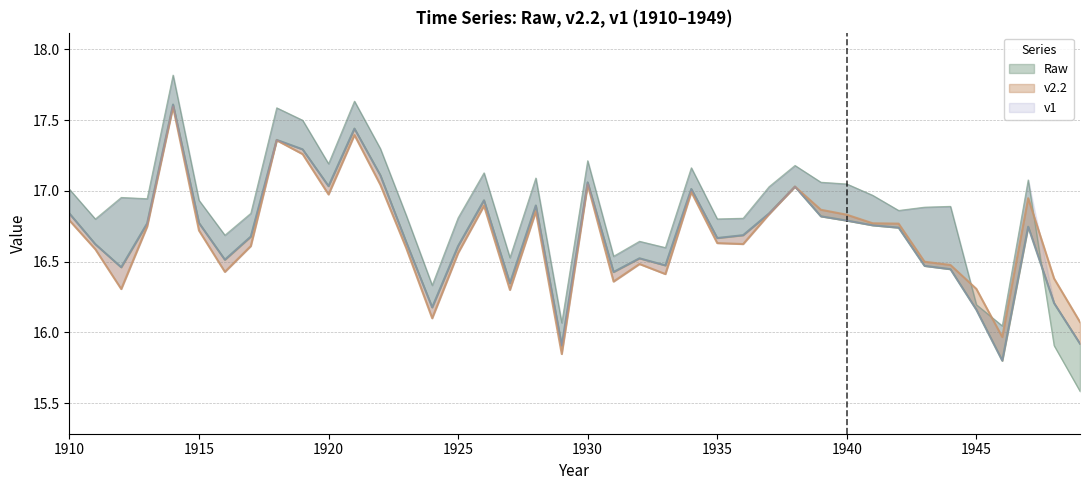

Between 1912 and 1935, which series saw the biggest shift?

v2.2